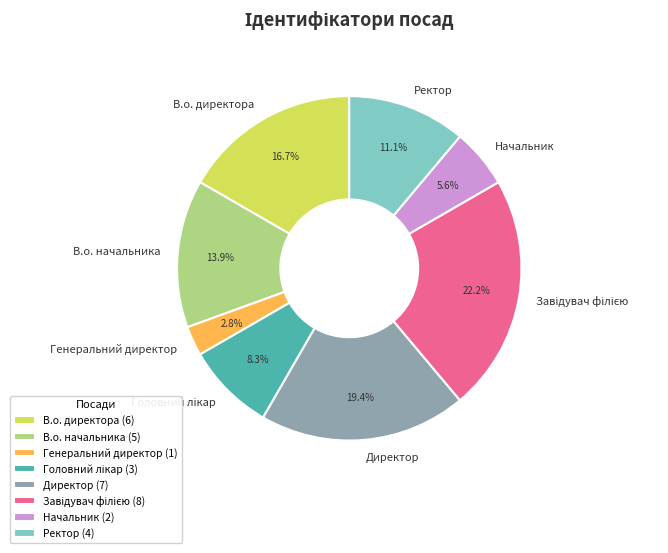

Which has a higher value, В.о. директора or Генеральний директор?

В.о. директора